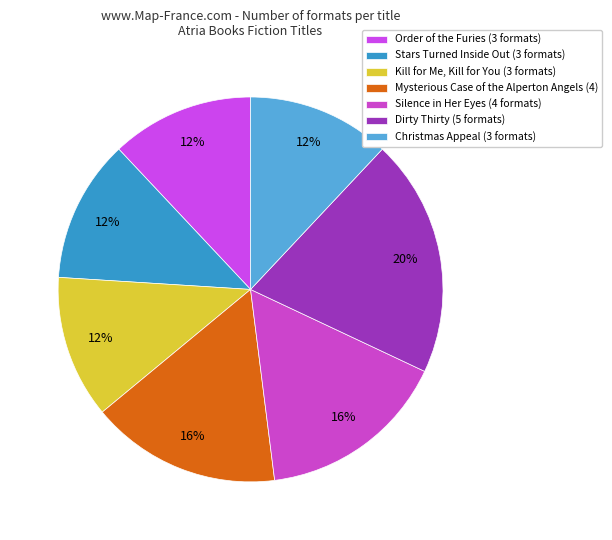

What is the smallest slice in the pie chart?

Order of the Furies